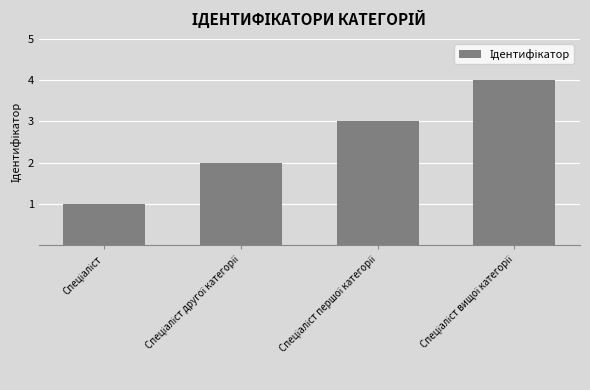

What is the difference between the maximum and minimum values?

3